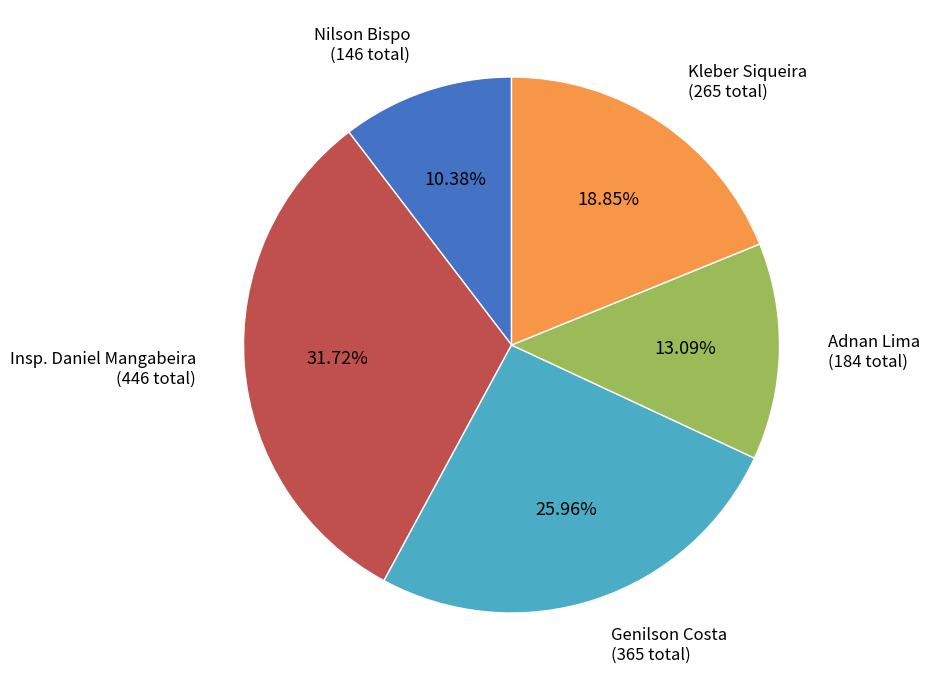

What is the ratio of the value at Nilson Bispo to the value at Kleber Siqueira?

0.6